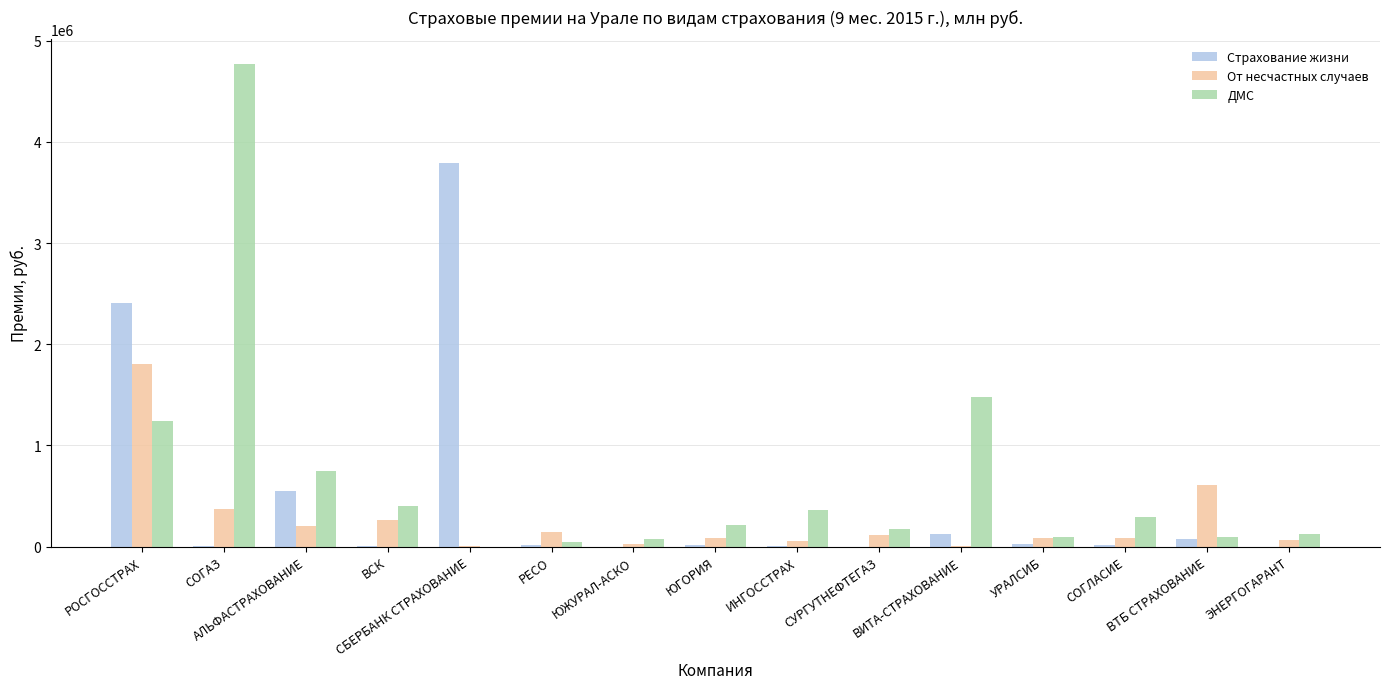

Which series has the largest total across all categories?

ДМС